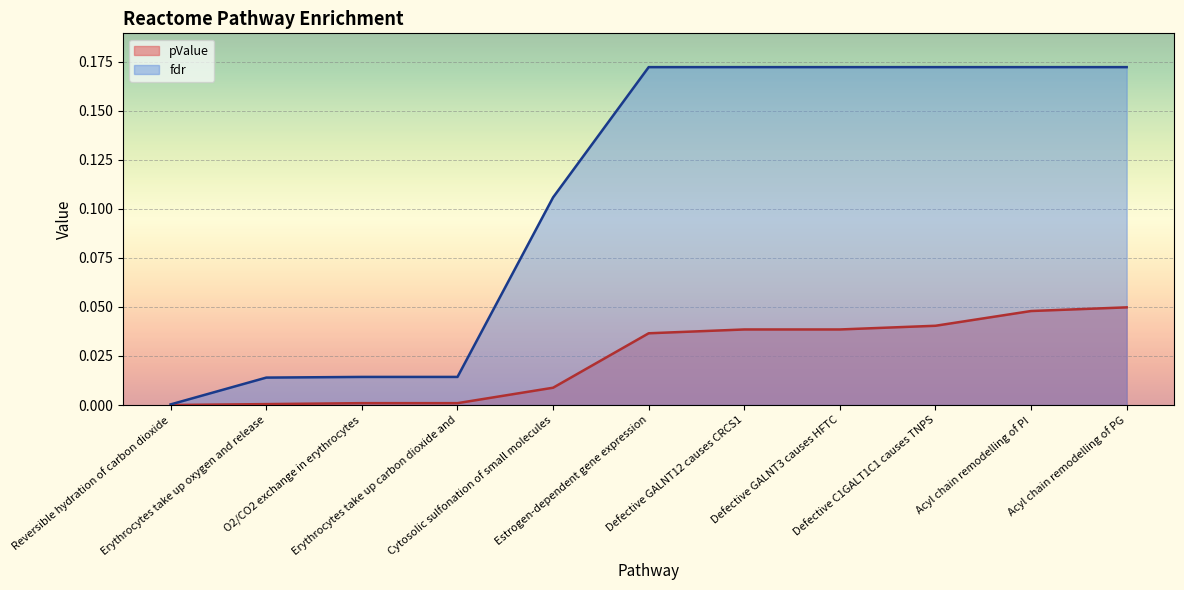

Which category has the lowest value across all series?

Reversible hydration of carbon dioxide